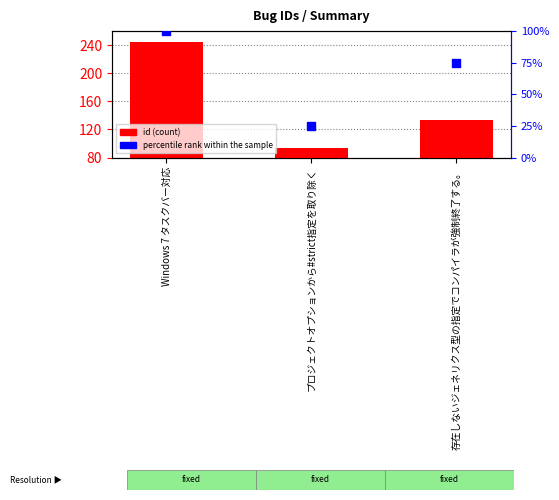

Which series contains the highest Y value?

id (count)